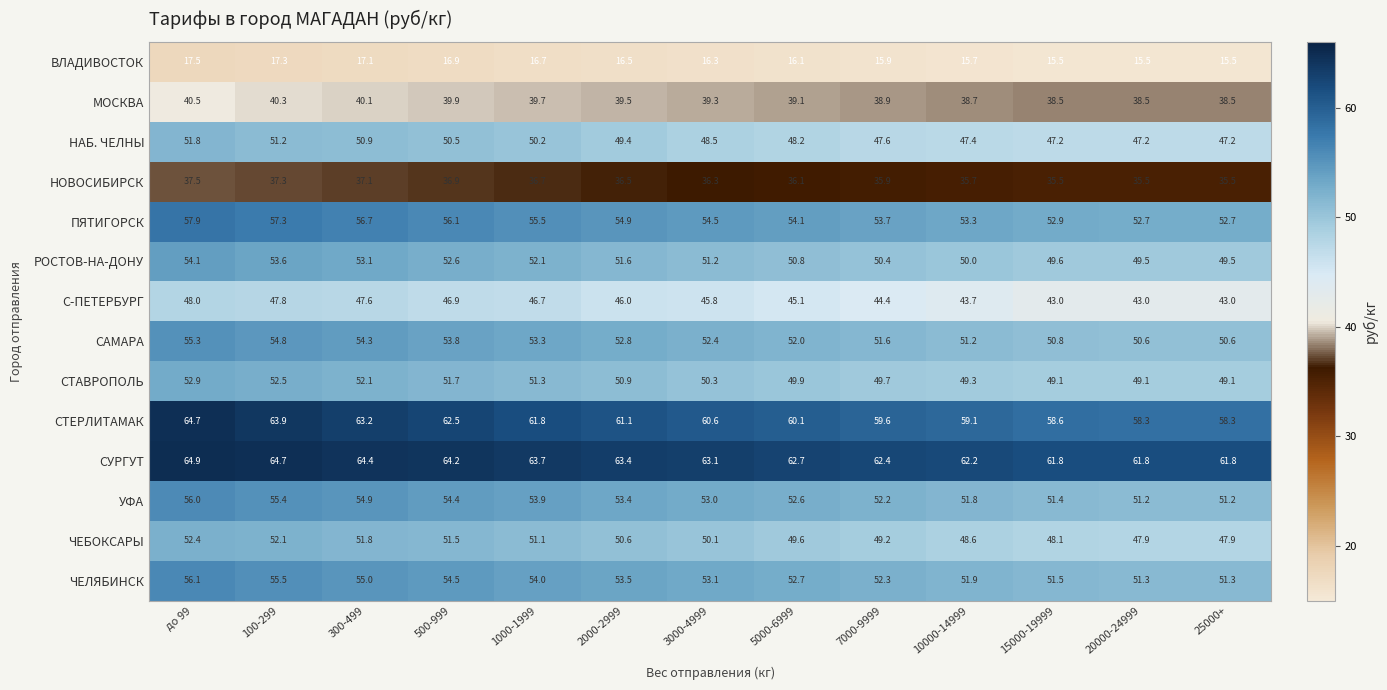

Is the value of С-ПЕТЕРБУРГ at до 99 greater than the value of ЧЕБОКСАРЫ at 300-499?

No